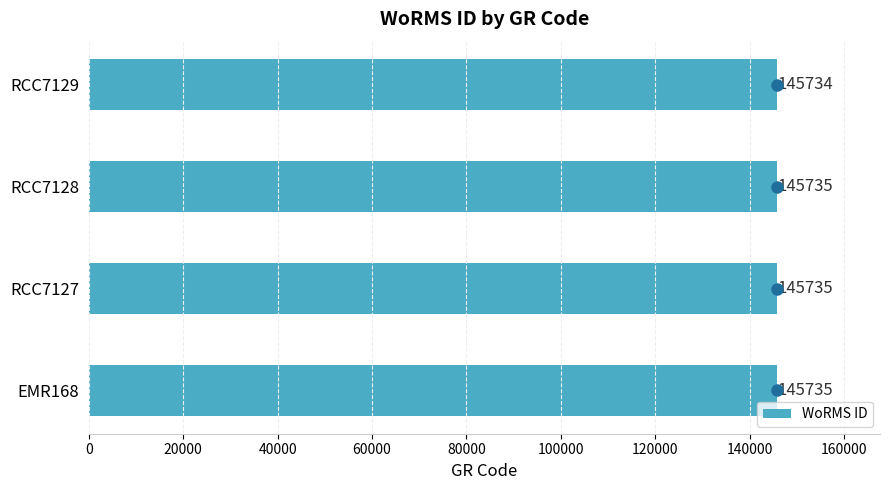

Approximately how many times larger is the value at EMR168 compared to RCC7128?

1.0